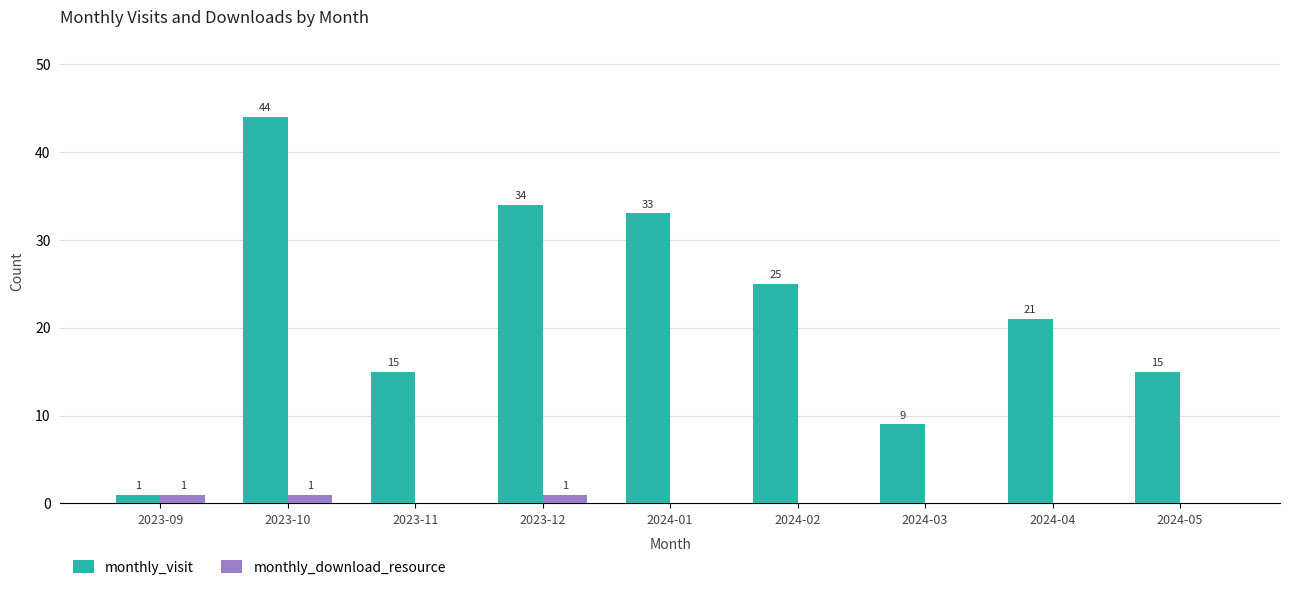

Is the value of monthly_download_resource at 2023-11 greater than the value of monthly_visit at 2024-01?

No